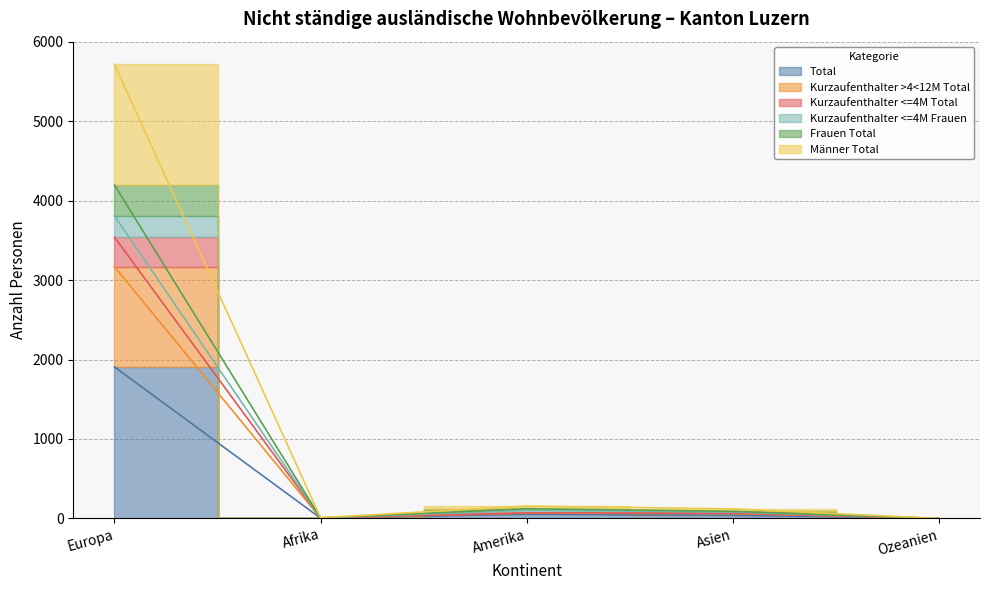

What is the label of the 2nd point from the right?

Asien